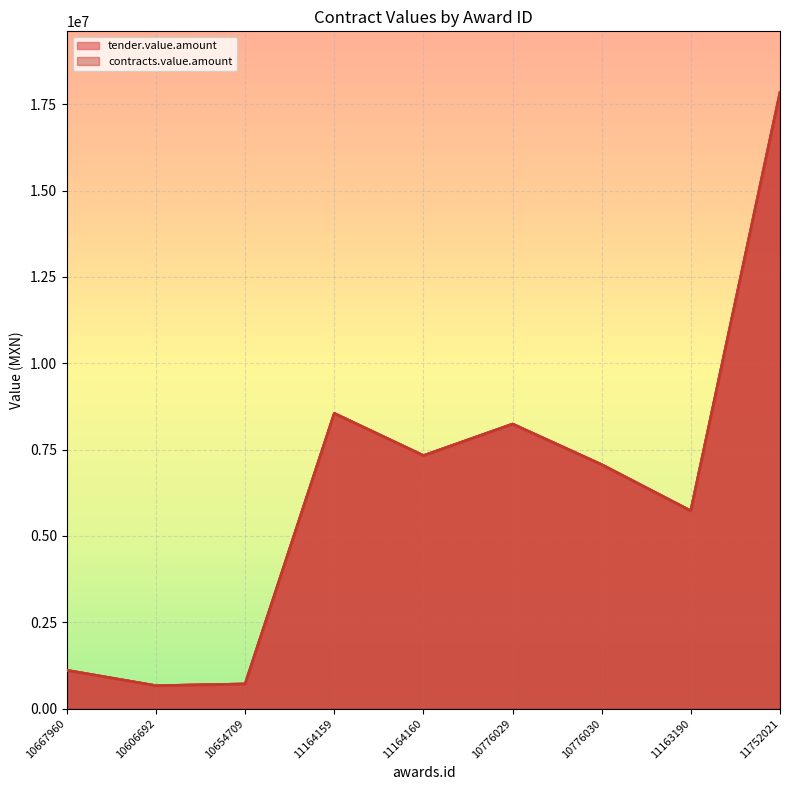

The tender.value.amount series shows 1160820.5 at 10606692. True or false?

False